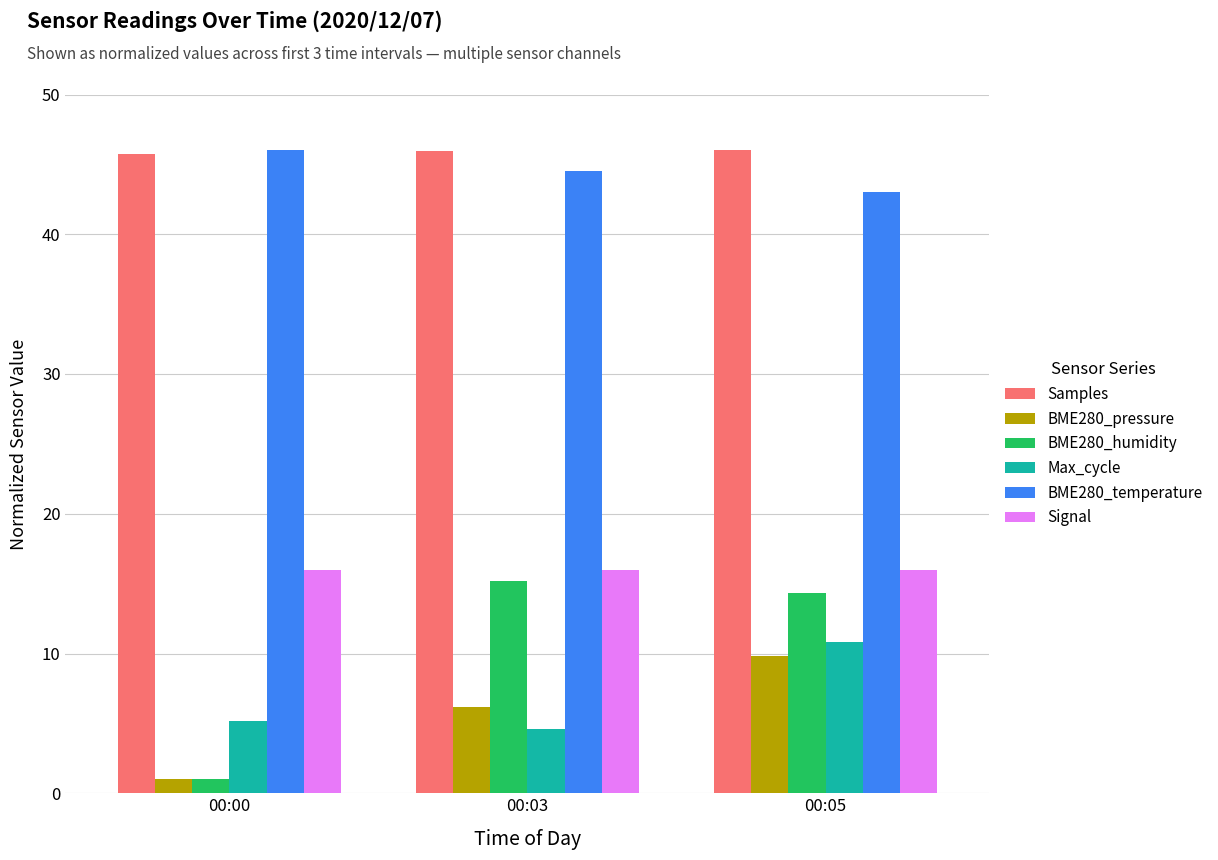

What is the minimum value for Max_cycle?

4.6